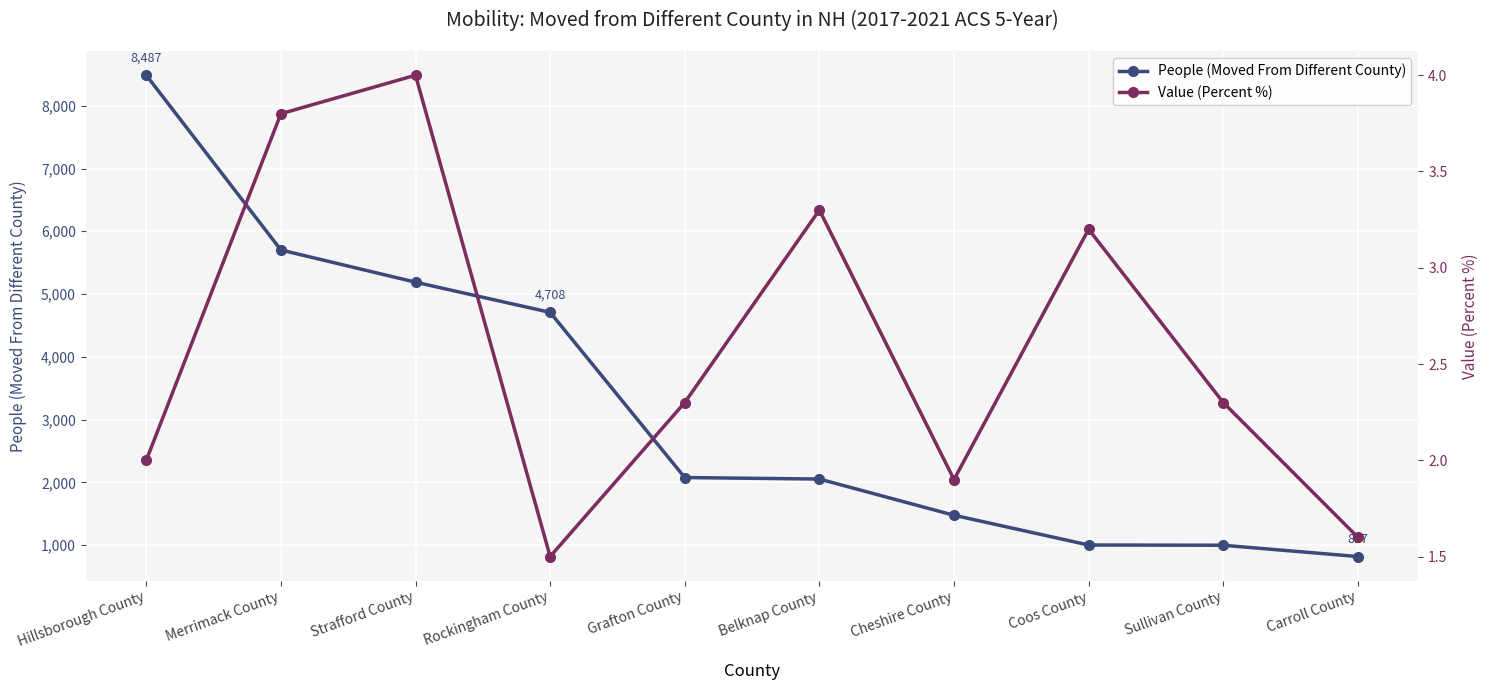

Rank the series at Sullivan County from lowest to highest value.

Value (Percent %), People (Moved From Different County)